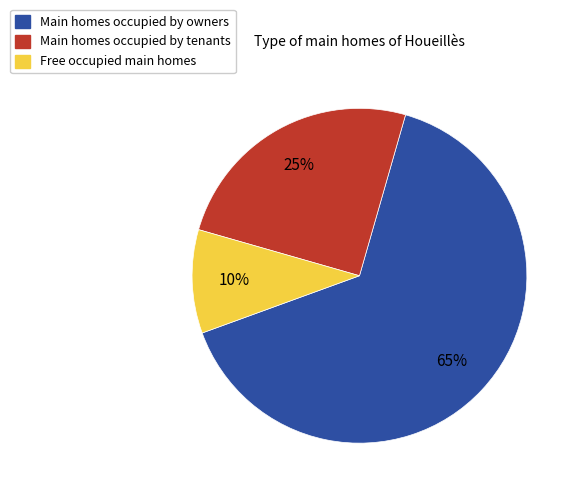

To the nearest percent, what is the average slice percentage?

33%